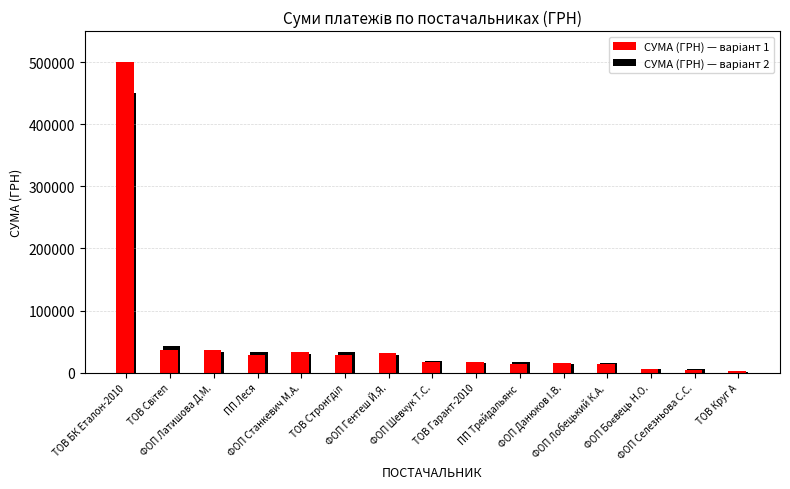

What is the greatest value displayed?

500104.9